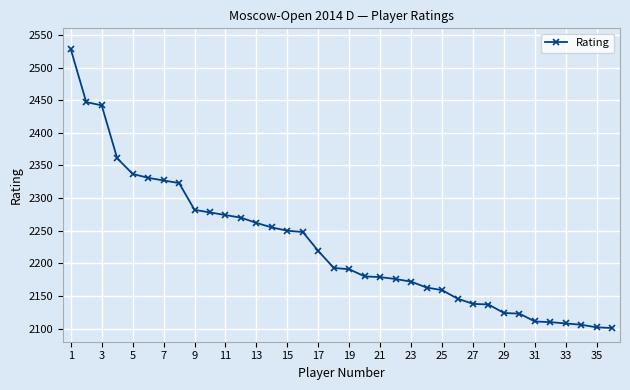

What is the maximum value shown in the chart?

2528